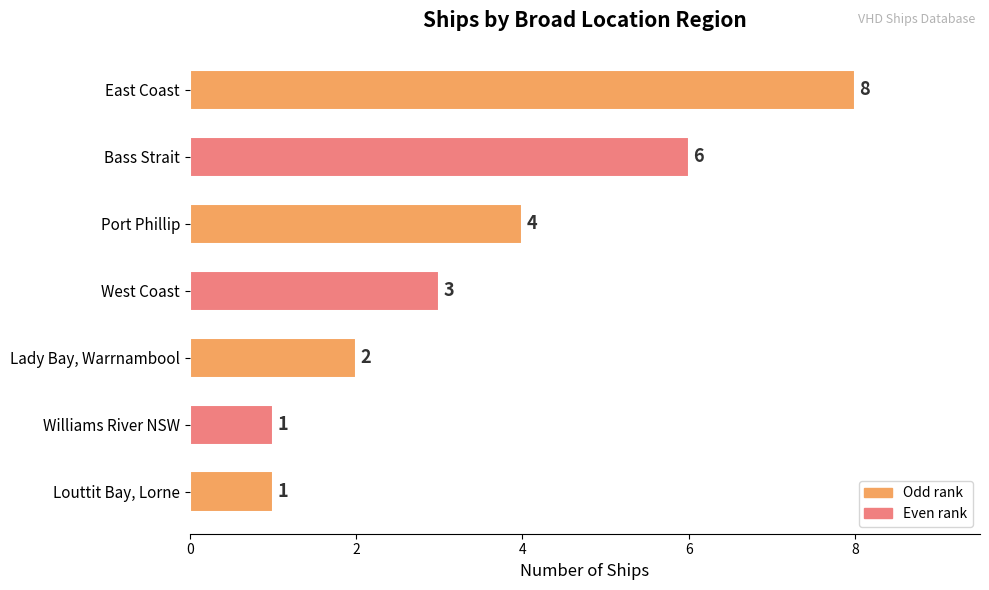

Approximately how many times larger is the value at Bass Strait compared to East Coast?

0.8